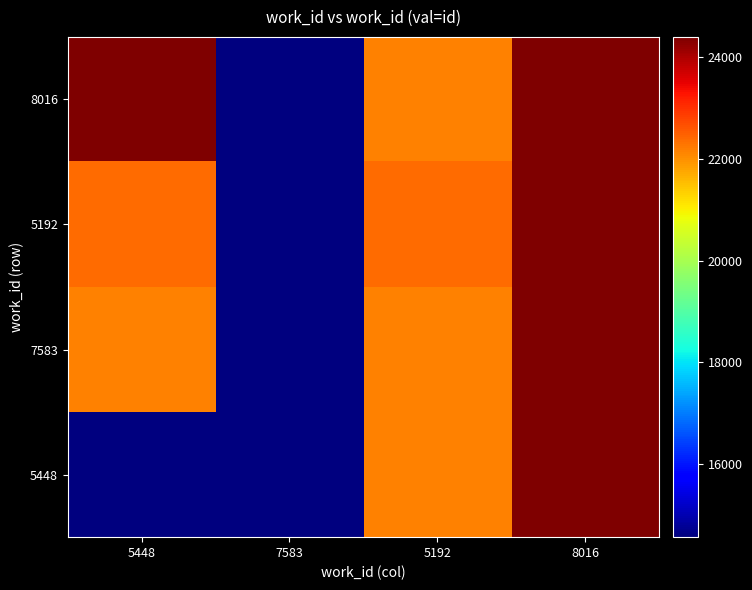

What is the difference between the highest and lowest values at 5448?

9832